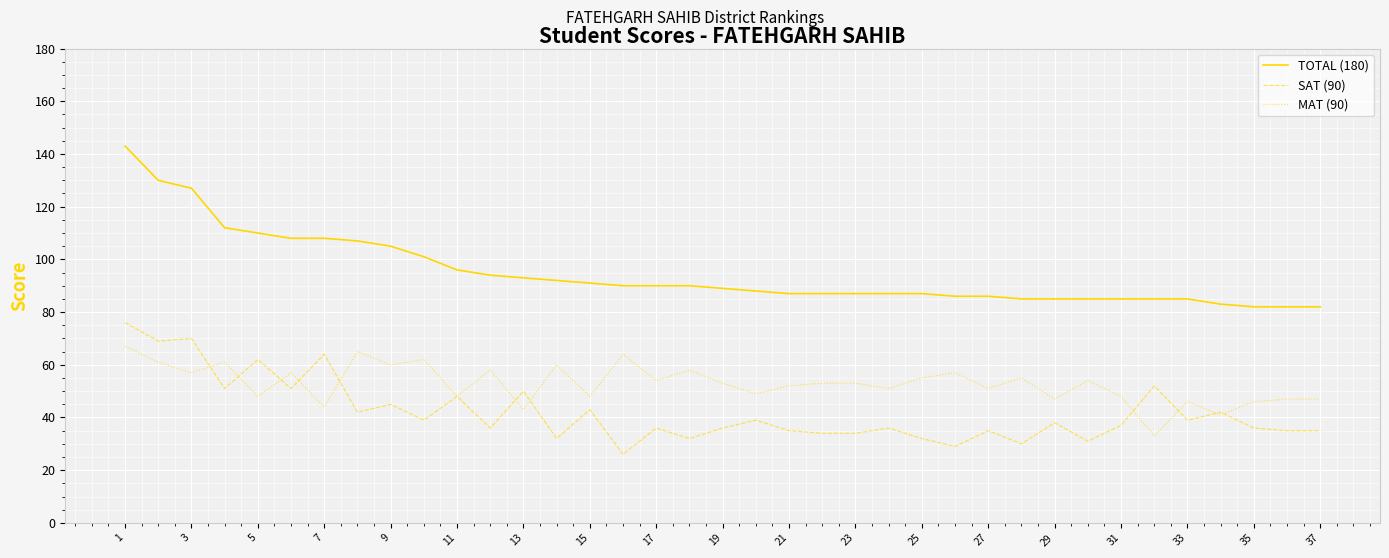

True or false: TOTAL (180) and MAT (90) intersect in this chart.

False